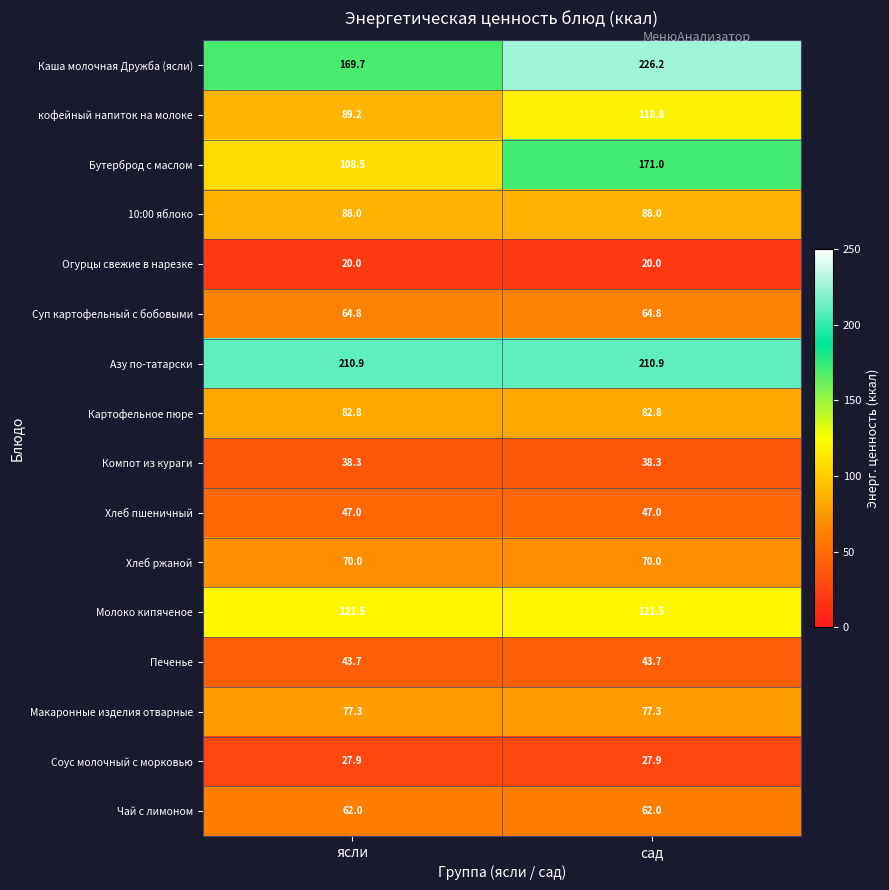

Which category has the highest value across all series?

сад